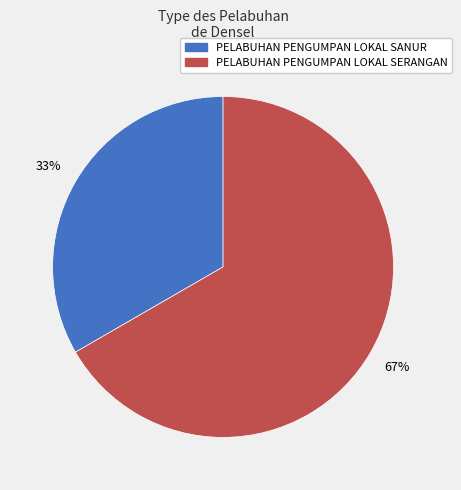

Is the sum of PELABUHAN PENGUMPAN LOKAL SANUR and PELABUHAN PENGUMPAN LOKAL SERANGAN greater than half?

Yes